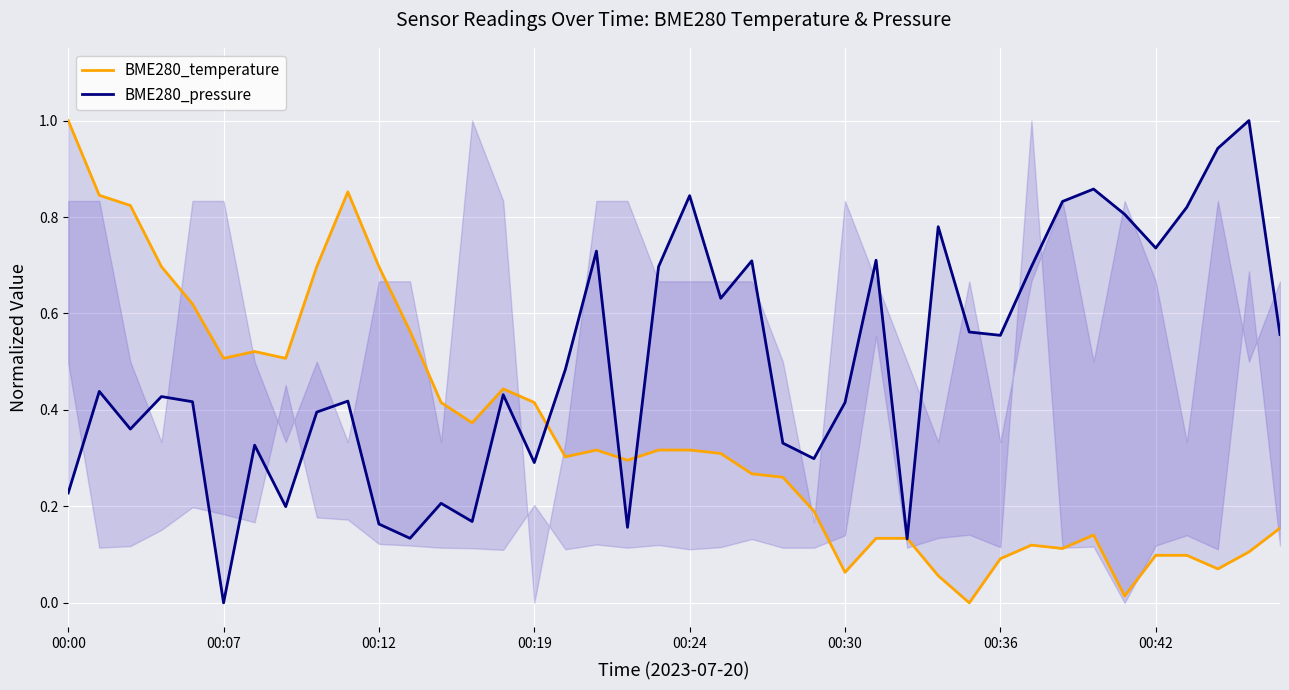

True or false: BME280_temperature and BME280_pressure cross at least once.

True